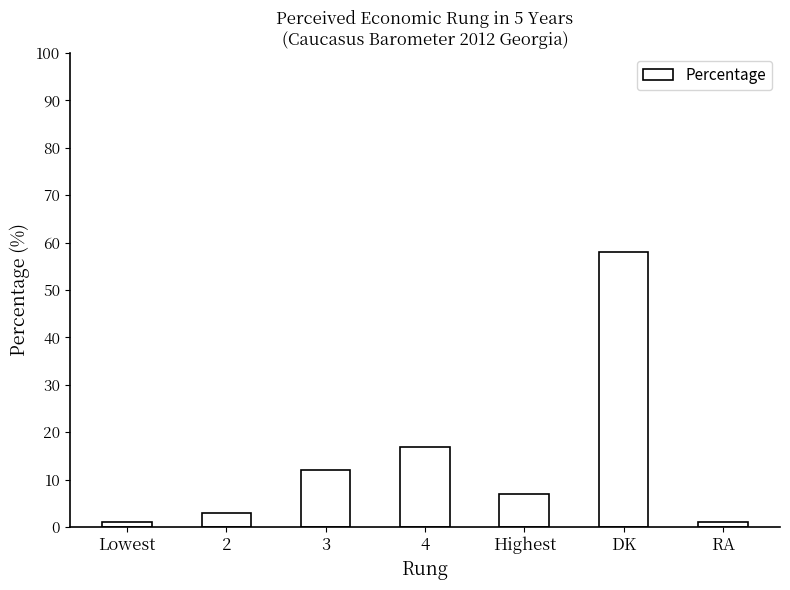

Between 3 and 2, which is larger?

3